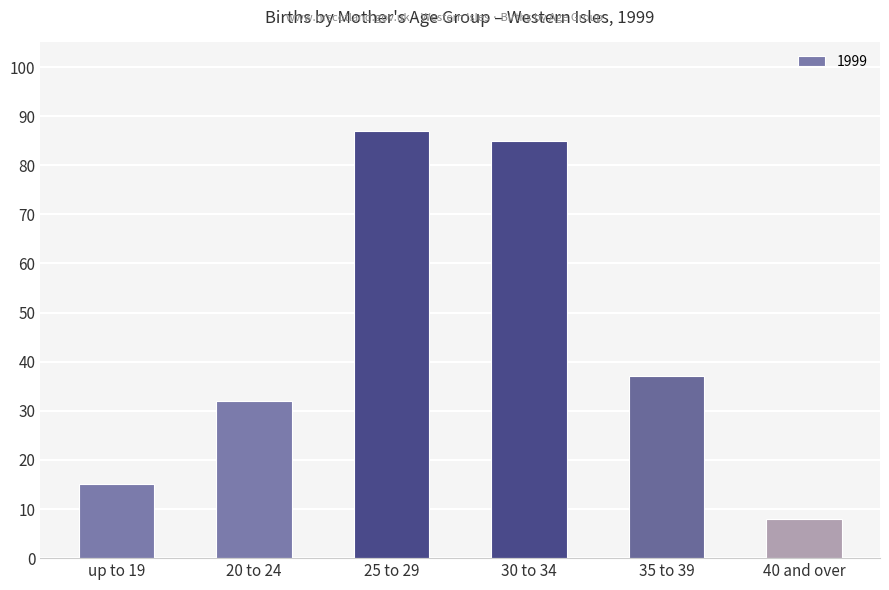

Reading left to right, transcribe all the data shown in this chart.

up to 19=15	20 to 24=32	25 to 29=87	30 to 34=85	35 to 39=37	40 and over=8